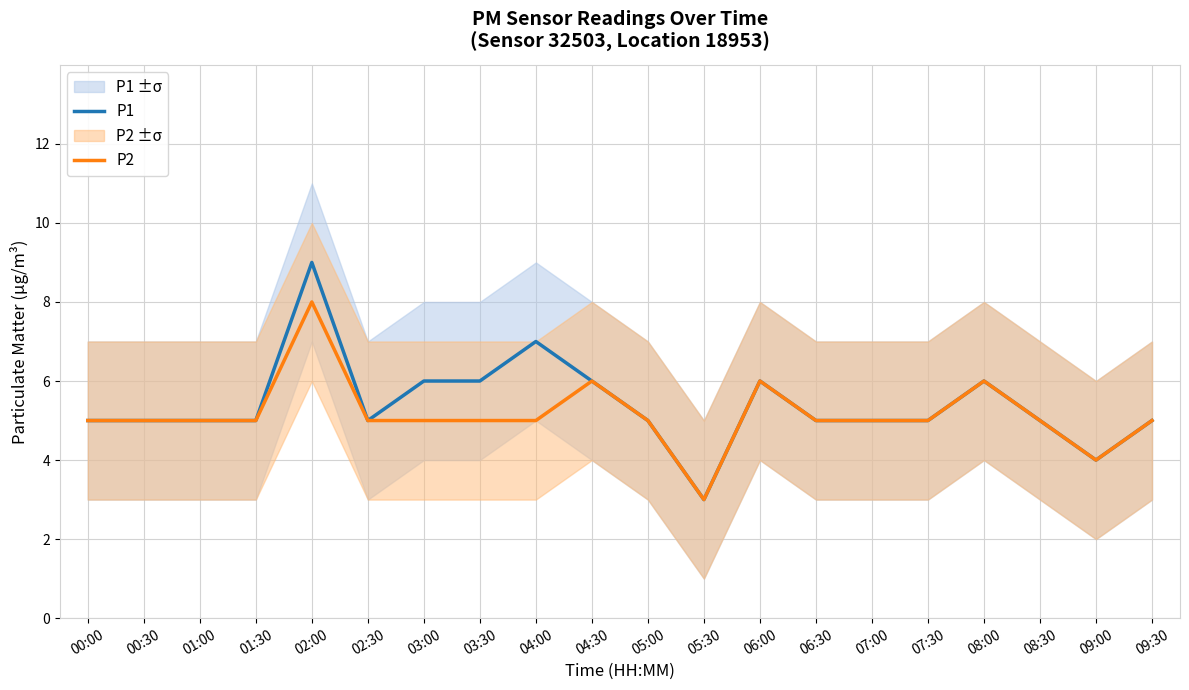

How many distinct data groups are displayed?

2